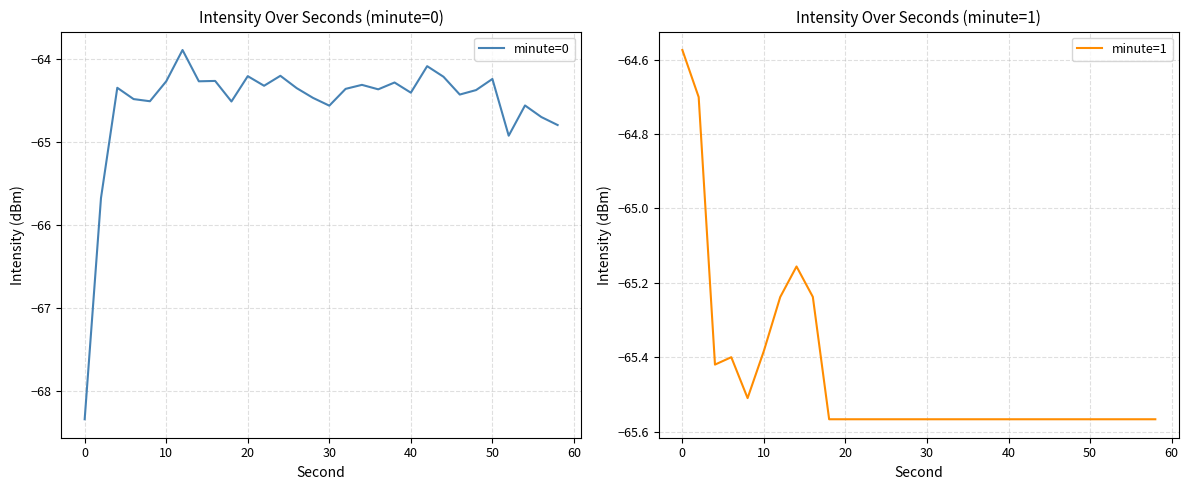

What is the difference between the second highest and second lowest values in the minute=0 series?

1.6